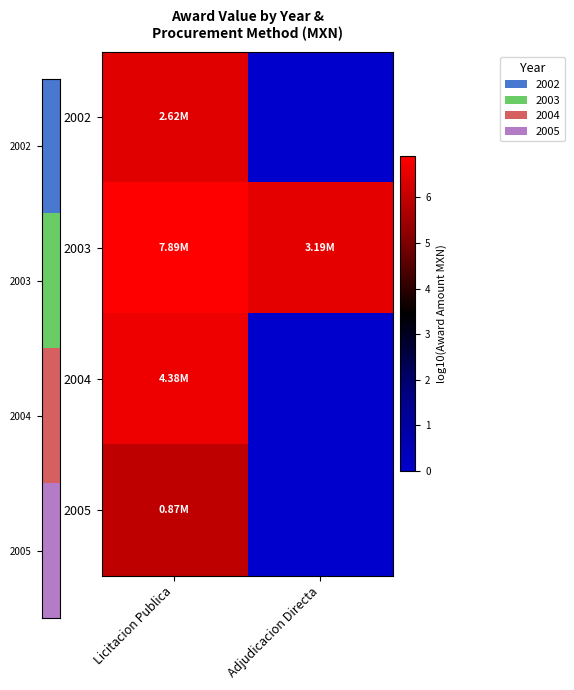

Which series has the widest spread of values?

2004